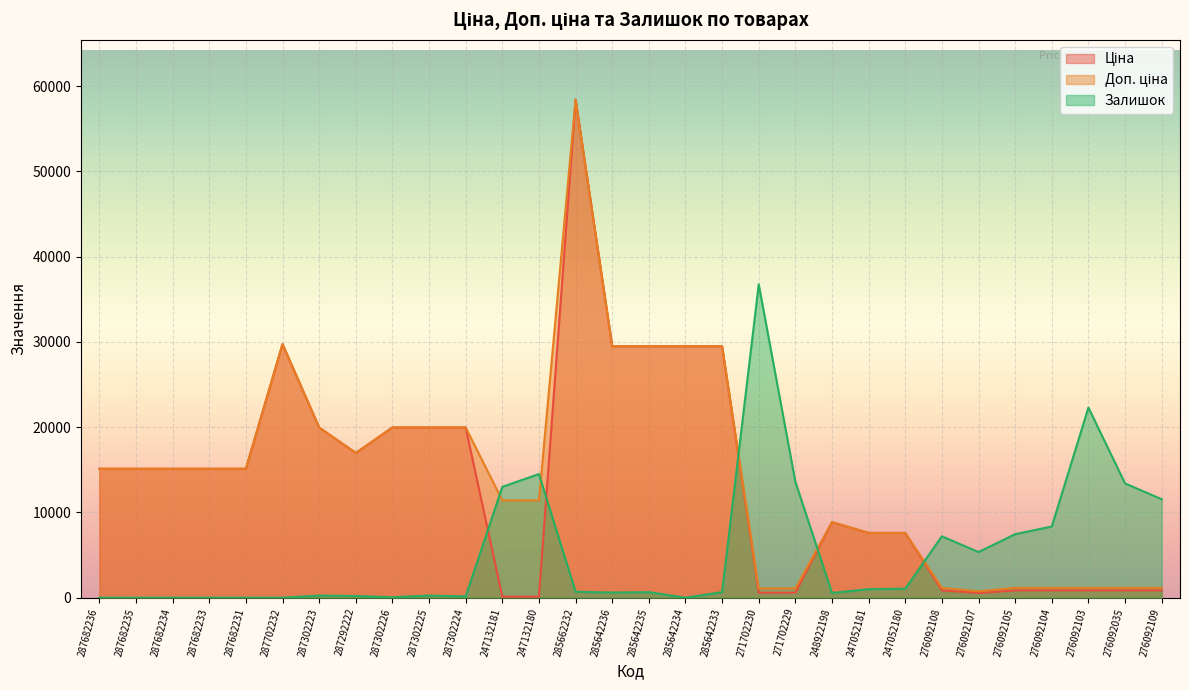

What is the difference between the Залишок values at 276092108 and 287302225?

6950.0